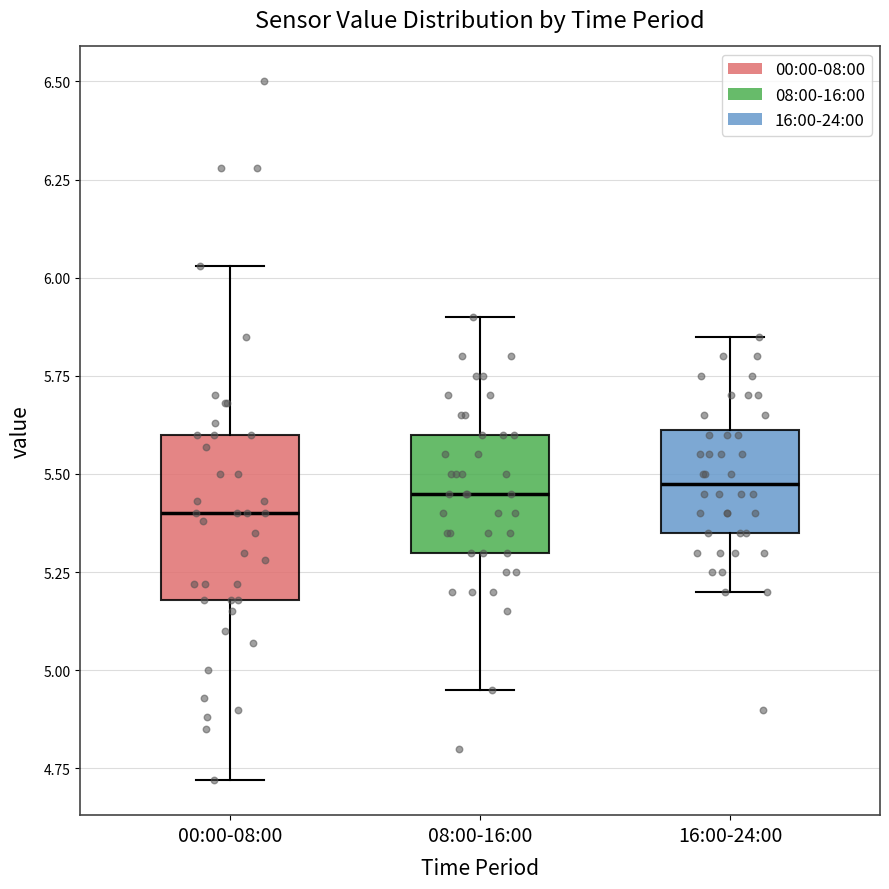

Reading left to right, transcribe this box plot: for each box, give where its median line is, the range the box spans, and where its two whiskers end, as read against the y-axis. The values are not printed on the chart, so give them approximately, as read against the axis.

00:00-08:00: median 5.40, box 5.20 to 5.60, whiskers 4.70 to 6.05
08:00-16:00: median 5.45, box 5.30 to 5.60, whiskers 4.95 to 5.90
16:00-24:00: median 5.50, box 5.35 to 5.60, whiskers 5.20 to 5.85